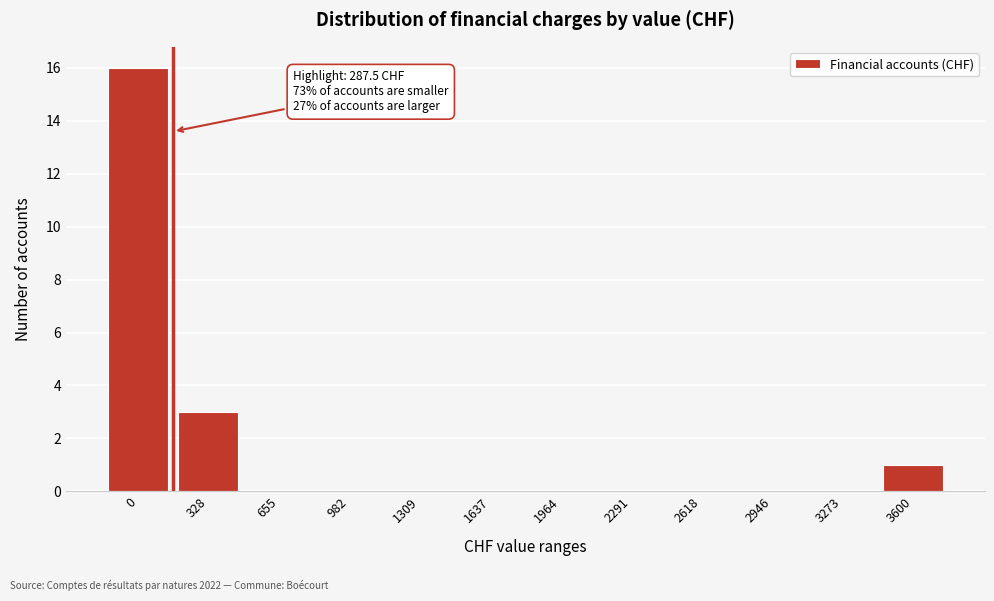

Reading left to right, what are all the values shown in this chart?

0=16	328=3	655=0	982=0	1309=0	1637=0	1964=0	2291=0	2618=0	2946=0	3273=0	3600=1